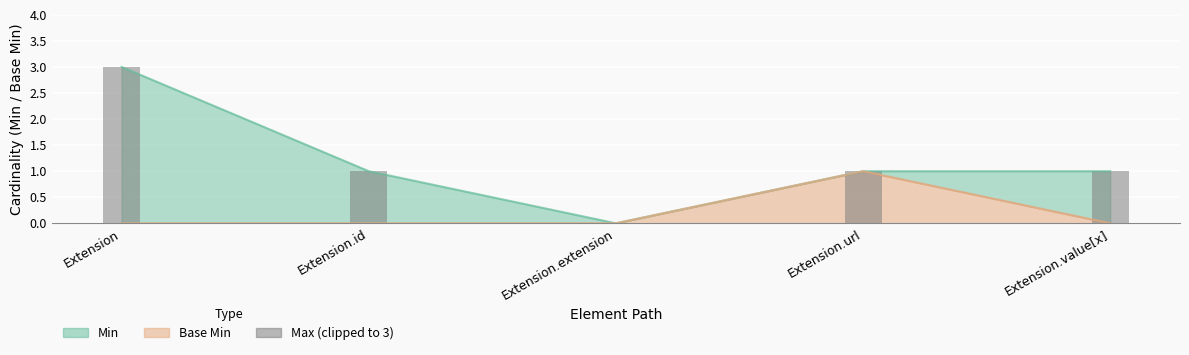

What is the average value?

1